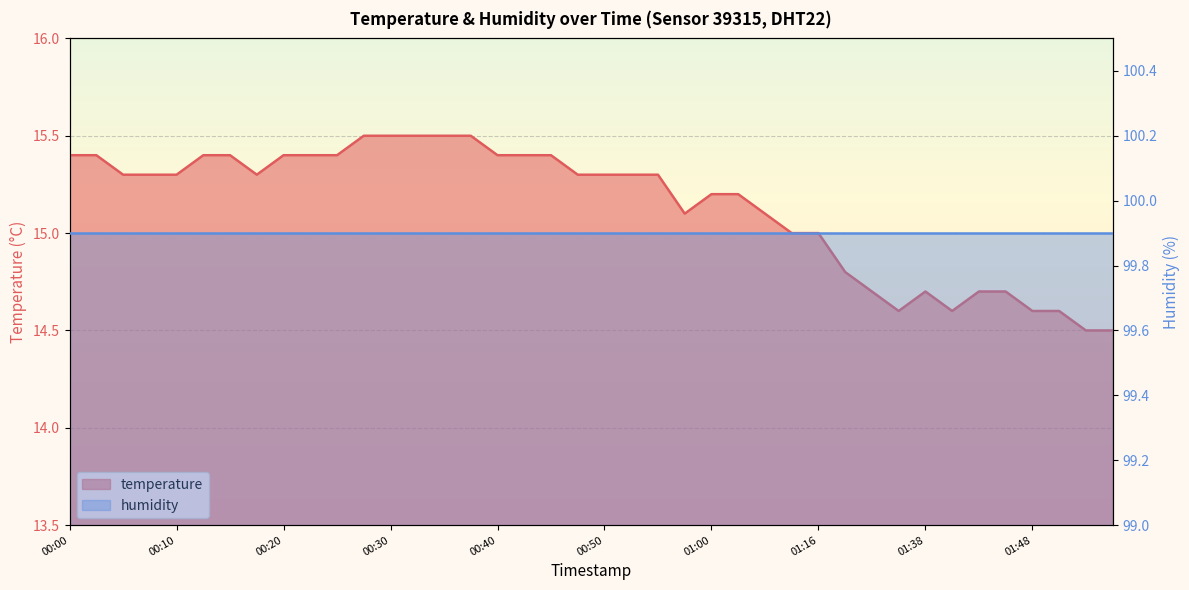

List the labels in order of value, largest first.

00:28, 00:30, 00:33, 00:35, 00:38, 00:00, 00:03, 00:13, 00:15, 00:20, 00:23, 00:25, 00:40, 00:42, 00:45, 00:05, 00:08, 00:10, 00:18, 00:48, 00:50, 00:53, 00:55, 01:00, 01:03, 00:58, 01:11, 01:14, 01:16, 01:19, 01:31, 01:38, 01:43, 01:46, 01:36, 01:41, 01:48, 01:51, 01:53, 01:56